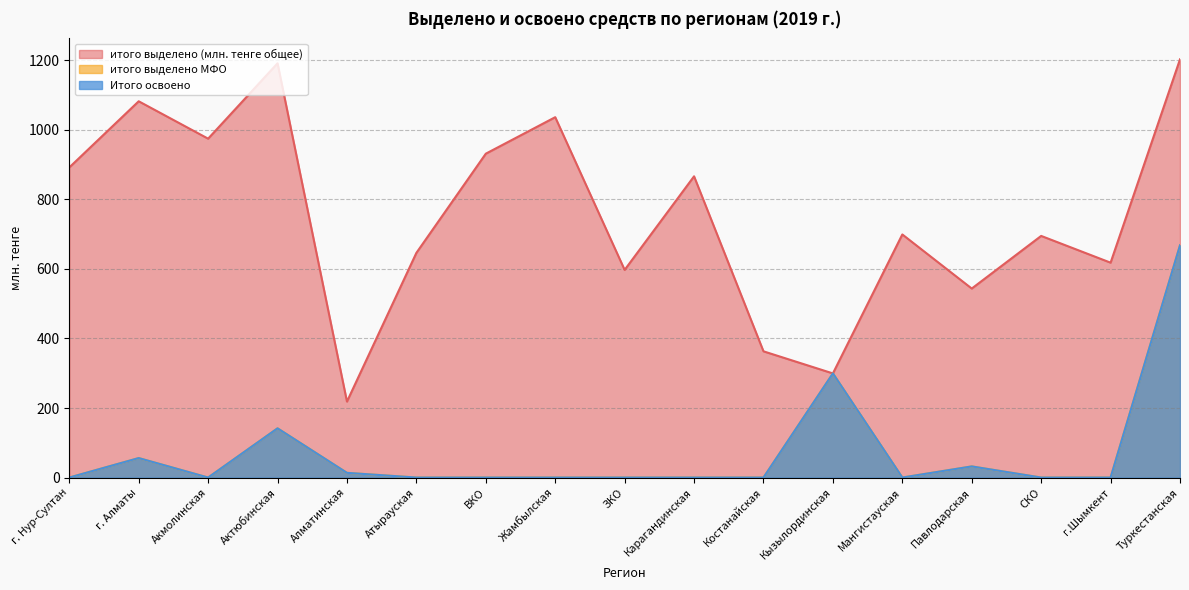

True or false: итого выделено МФО has more than 1 interior local peaks.

True